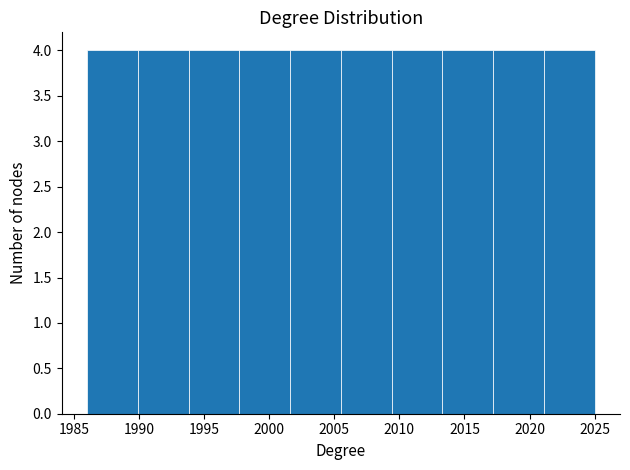

What is the height of the bar covering 2005.5 to 2009.4 on the x-axis? Neither the bar edges nor the heights are printed on the chart, so give them approximately, as read against the axes.

4